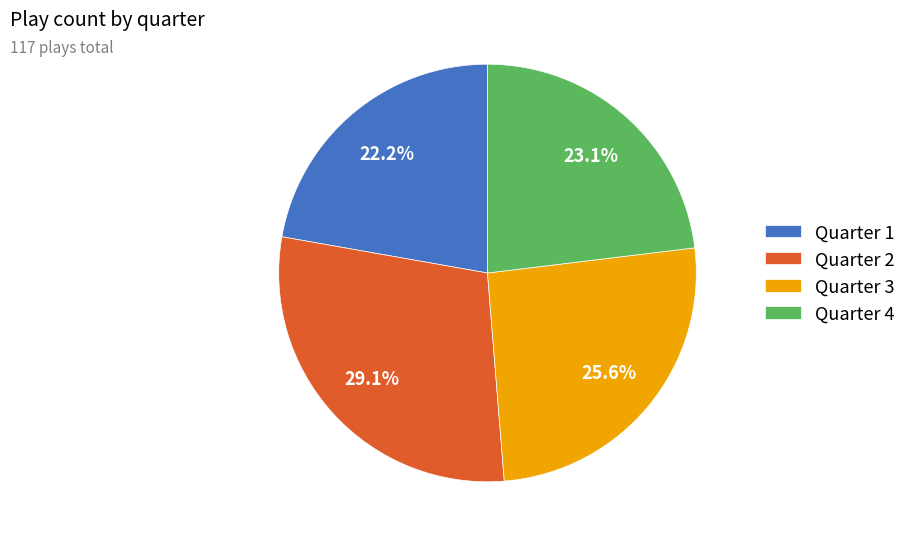

What is the ratio of the value at Quarter 4 to the value at Quarter 3?

0.9